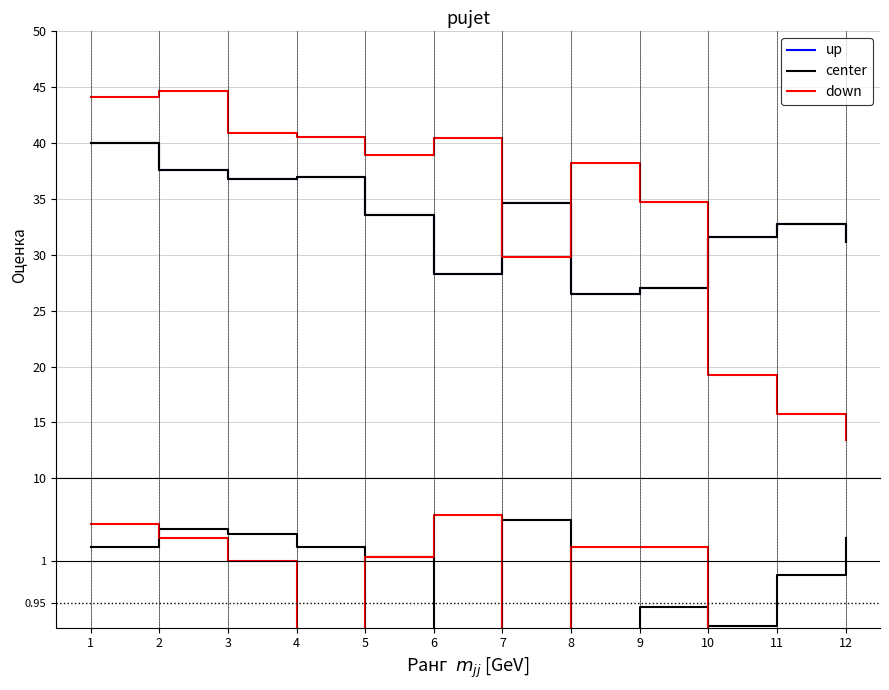

What are all the series names shown in the legend?

up, center, down